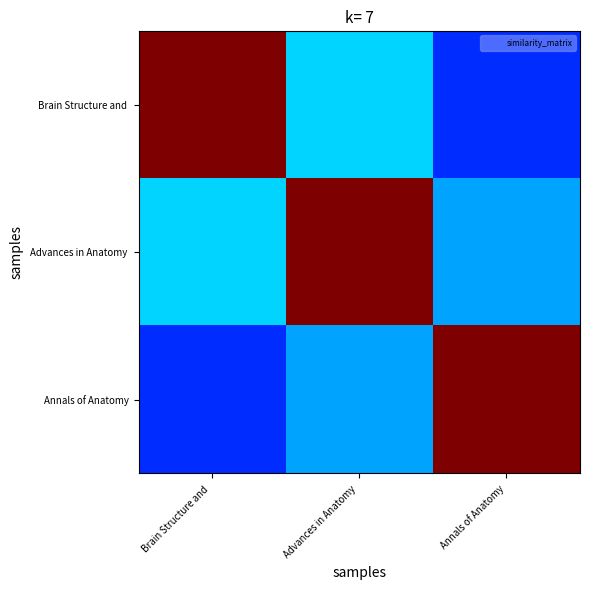

Which label corresponds to the smallest value in the chart?

Annals of Anatomy